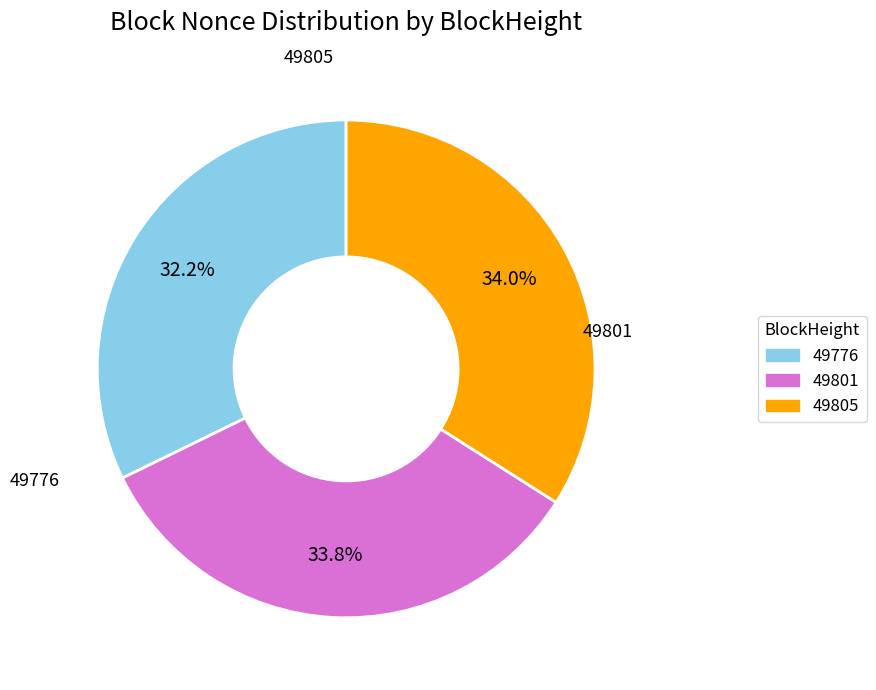

How many segments does this pie chart have?

3